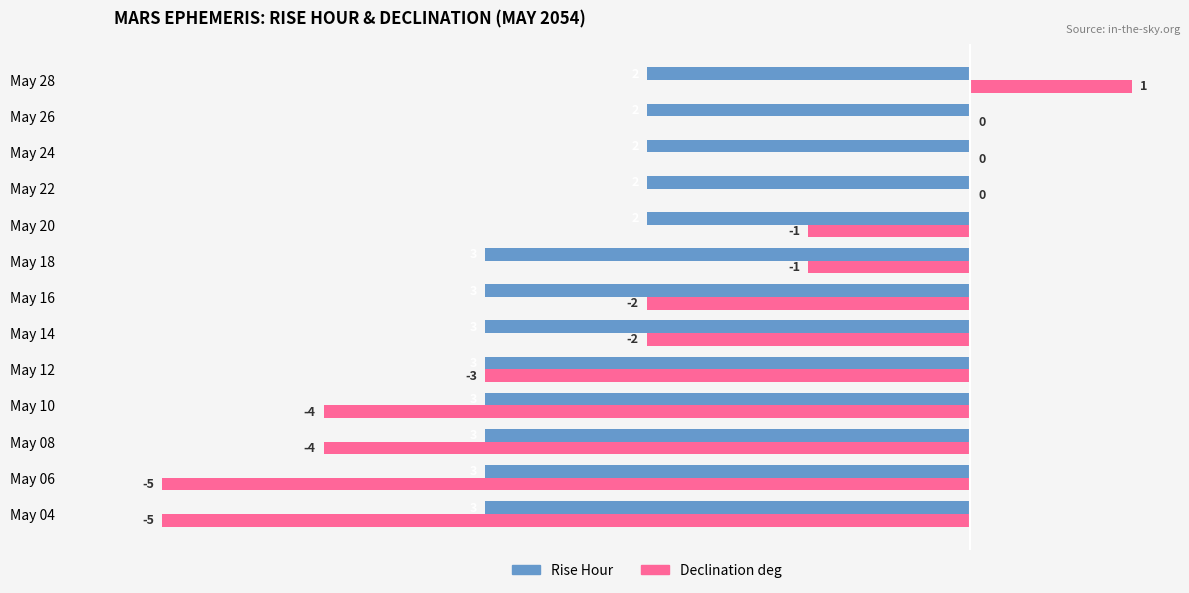

How many data points in Declination deg are above -2?

6